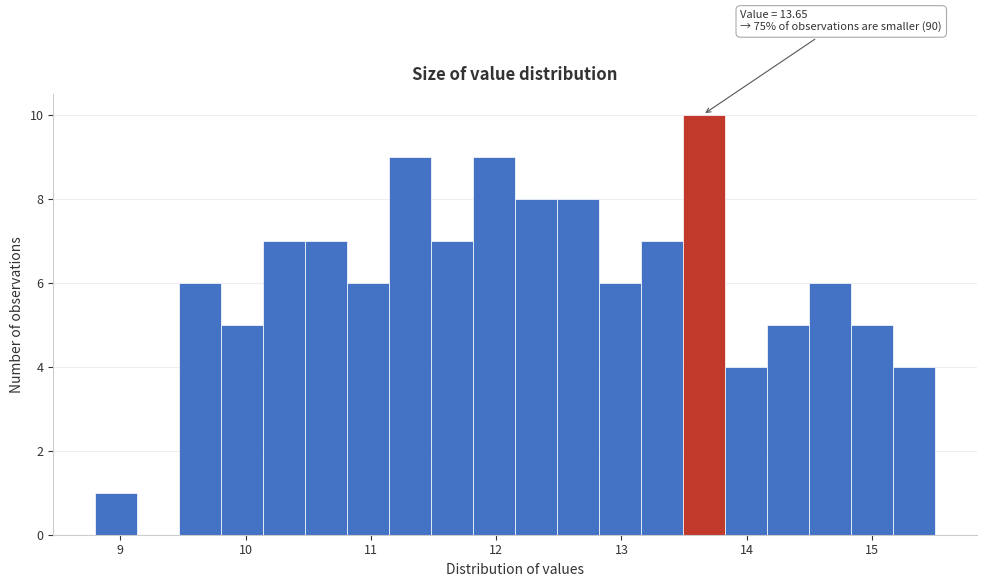

Read against the x-axis, roughly where is the centre of the tallest bar?

13.7